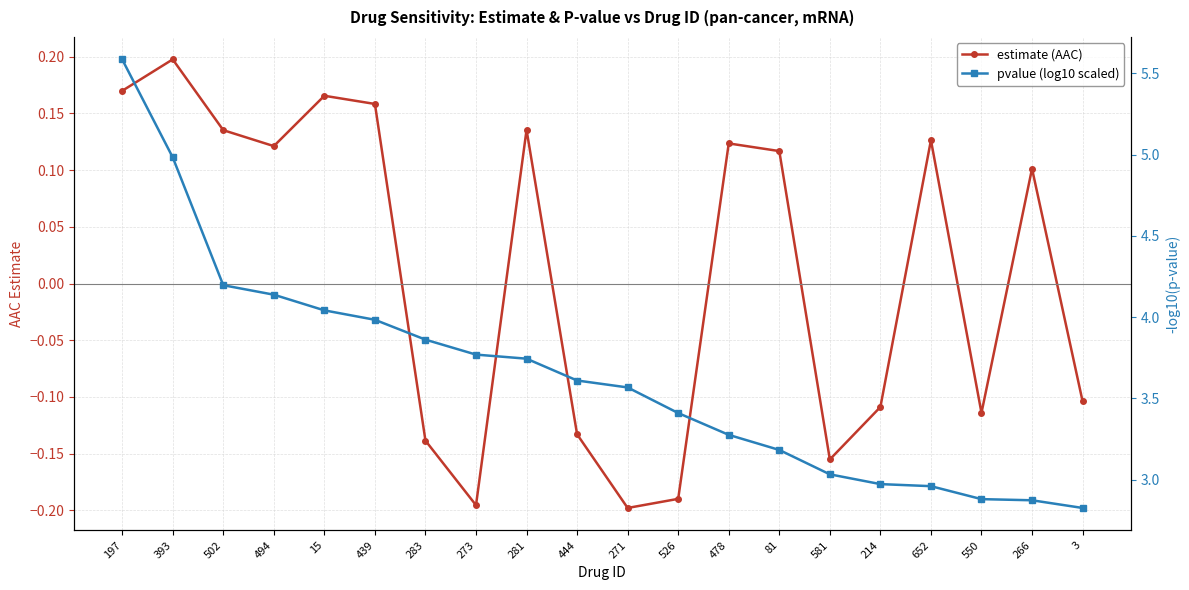

Which label corresponds to the smallest value in the chart?

271